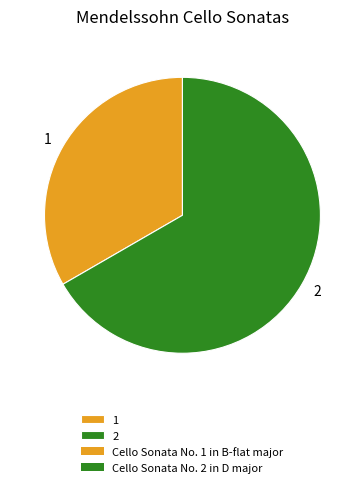

Rank the categories by value from lowest to highest.

1, 2